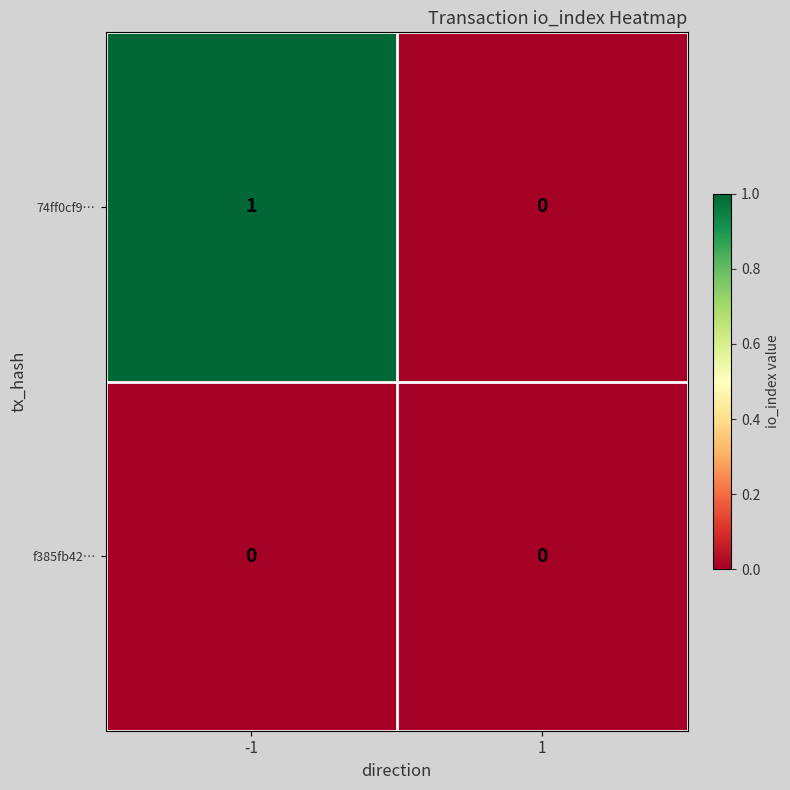

Reading right to left, what are all the values shown in this chart?

74ff0cf9…: 0	1
f385fb42…: 0	0